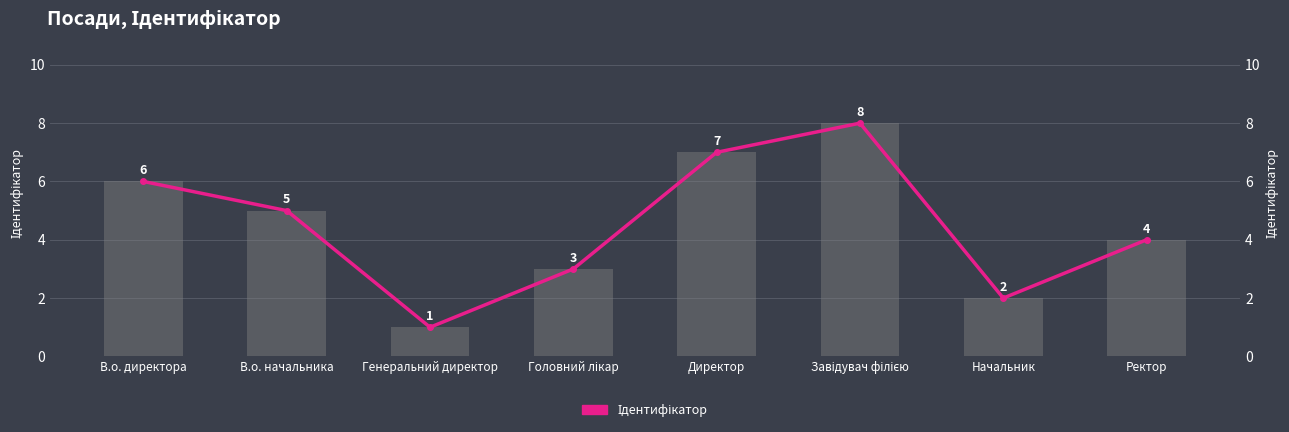

The value of Ідентифікатор (лінія) at Ректор is 2. True or false?

False